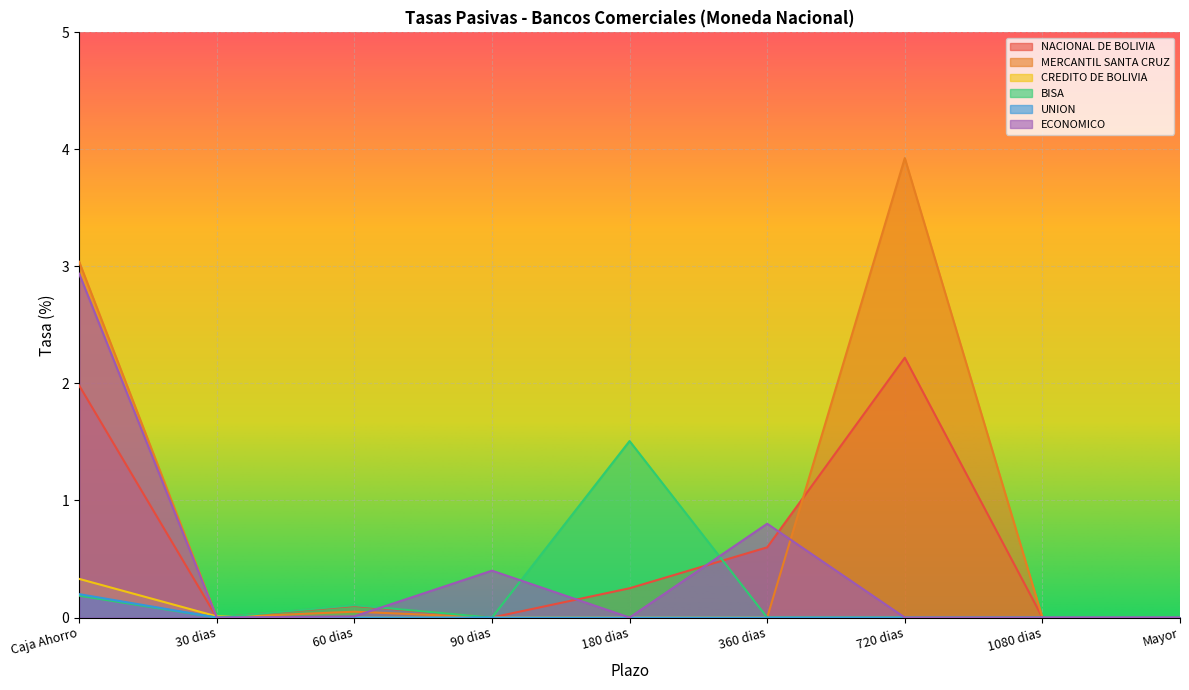

What is the average value of the BISA series?

0.2